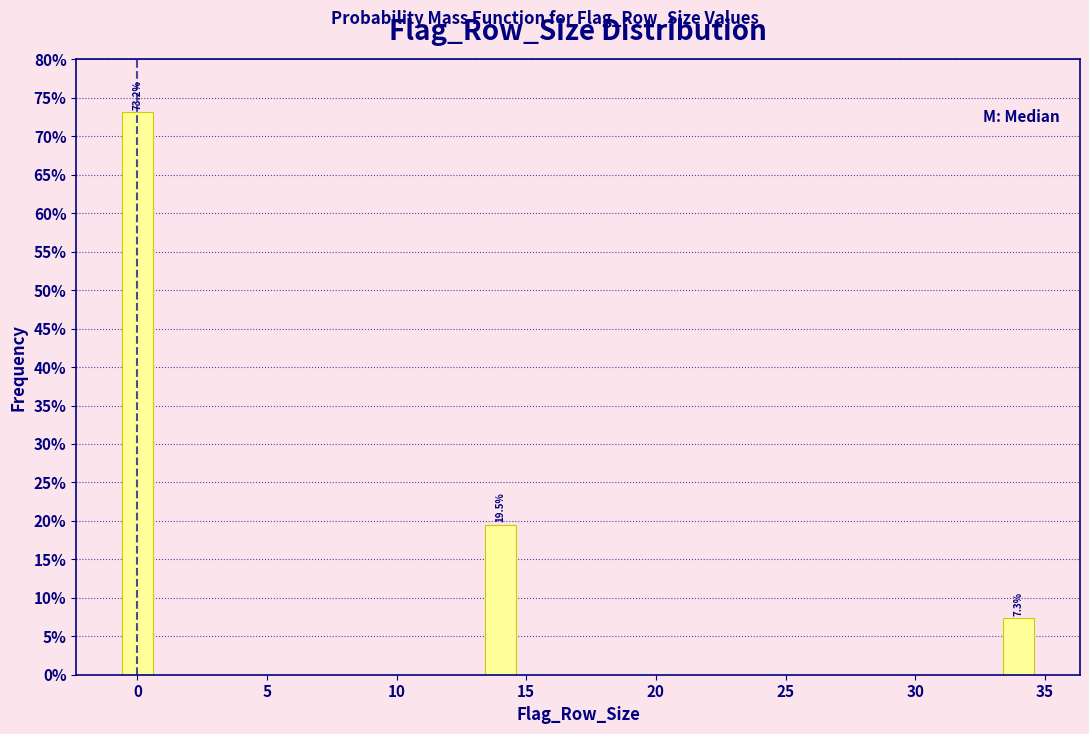

Reading right to left, what are all the values shown in this chart?

35=7.3	15=19.5	0=73.2